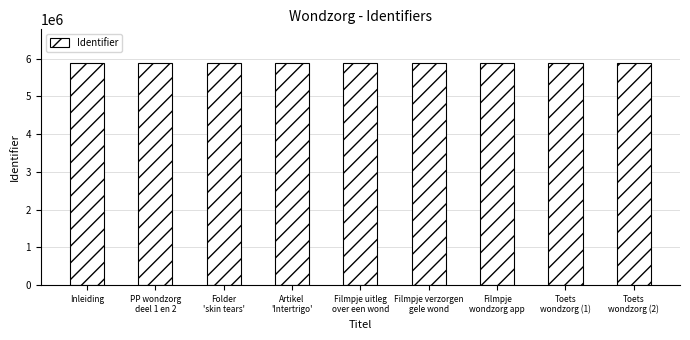

What is the average value?

5890872